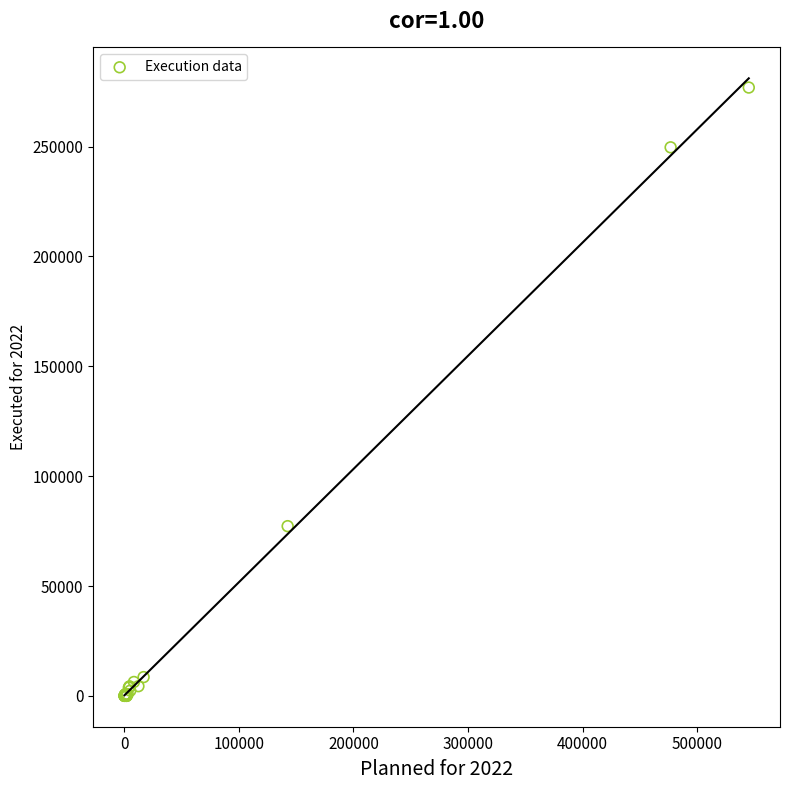

What Y value in the scatter plot is closest to 138452?

77246.5